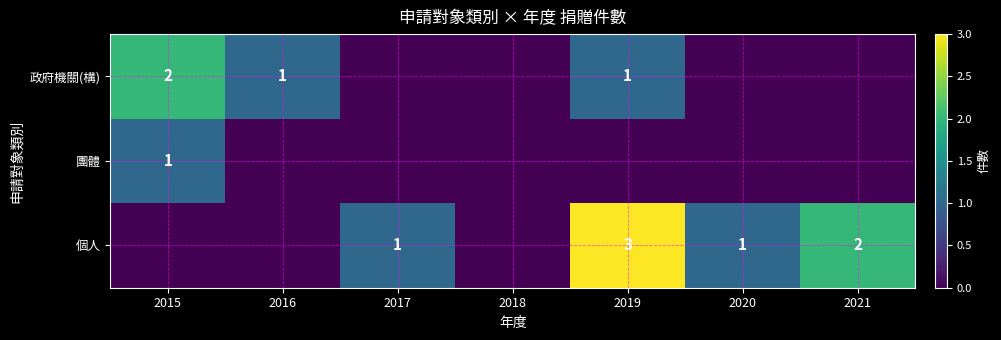

At how many categories does at least one series exceed 0?

6